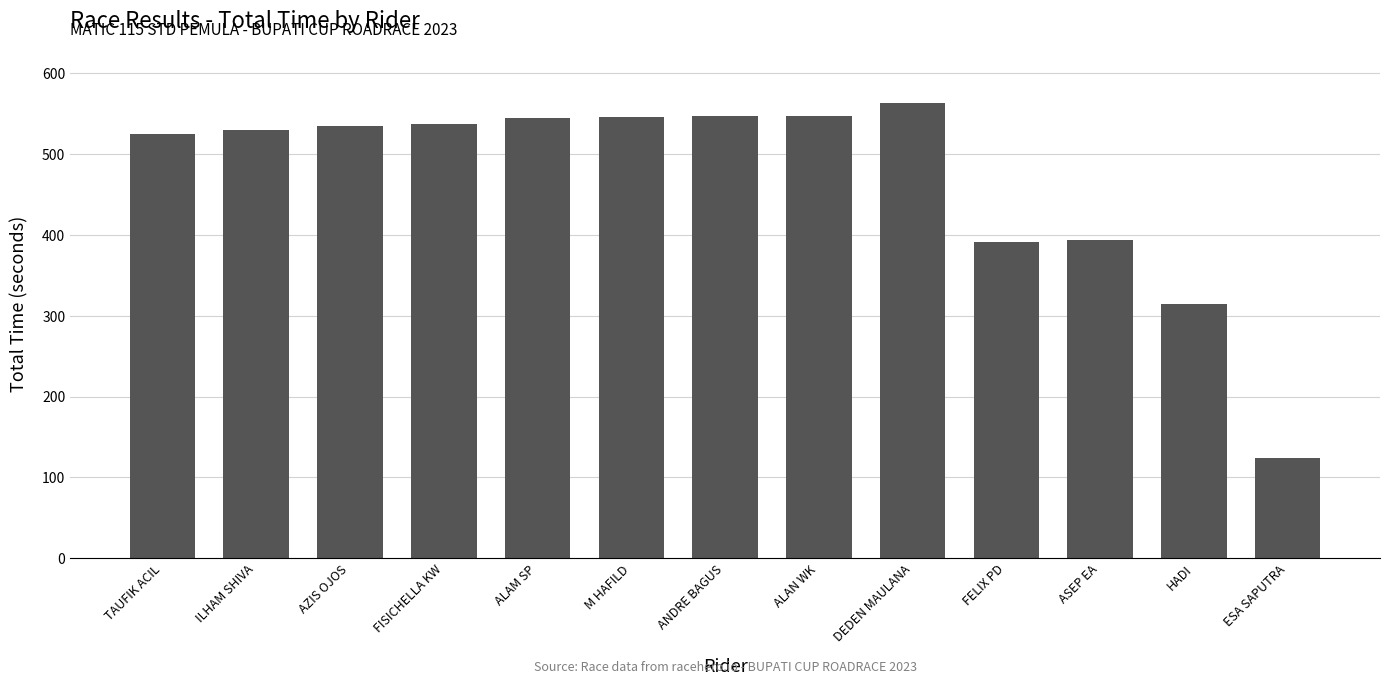

What is the change in value from ALAM SP to ESA SAPUTRA?

-420.8